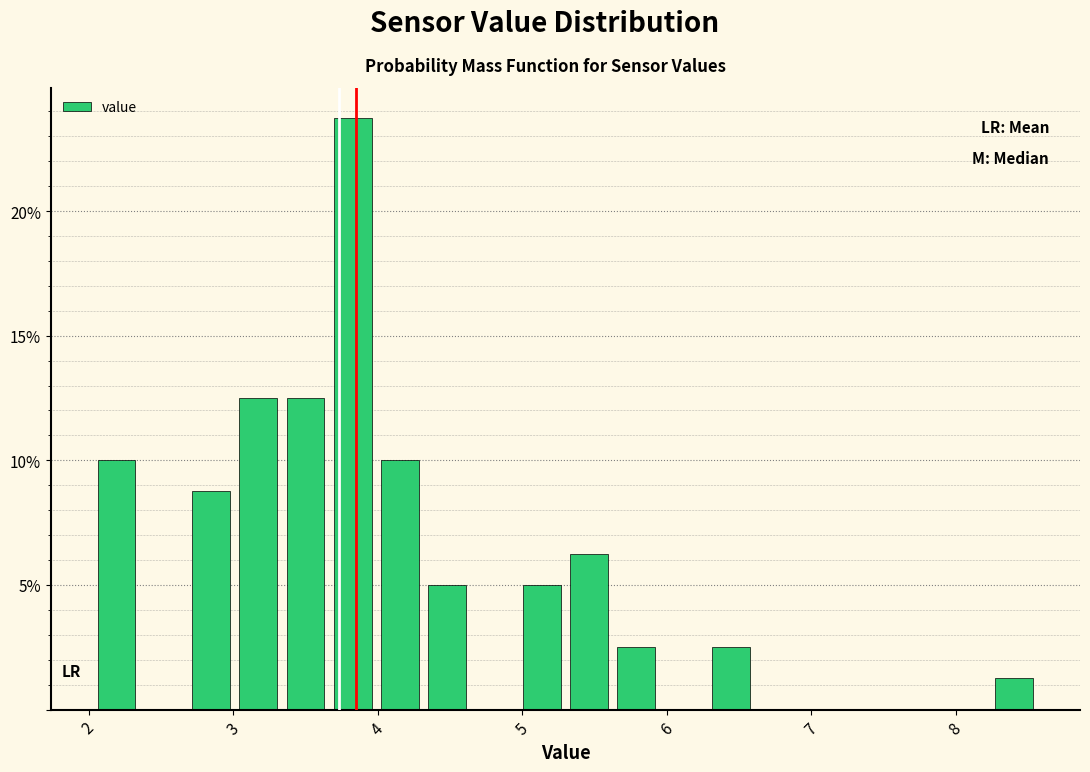

Read against the x-axis, roughly where is the centre of the tallest bar?

3.8